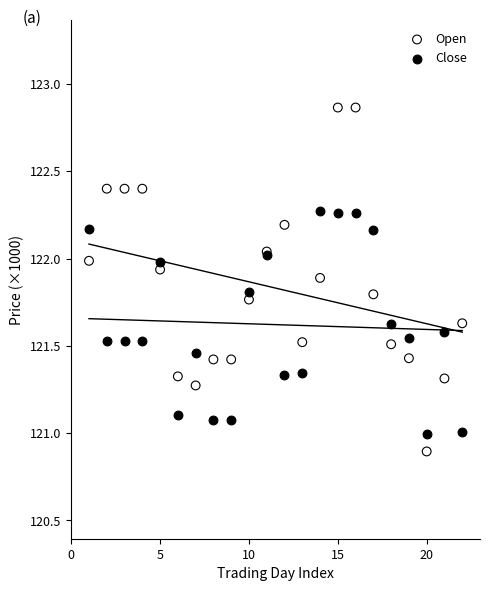

Which series has the widest spread of Y values?

Open